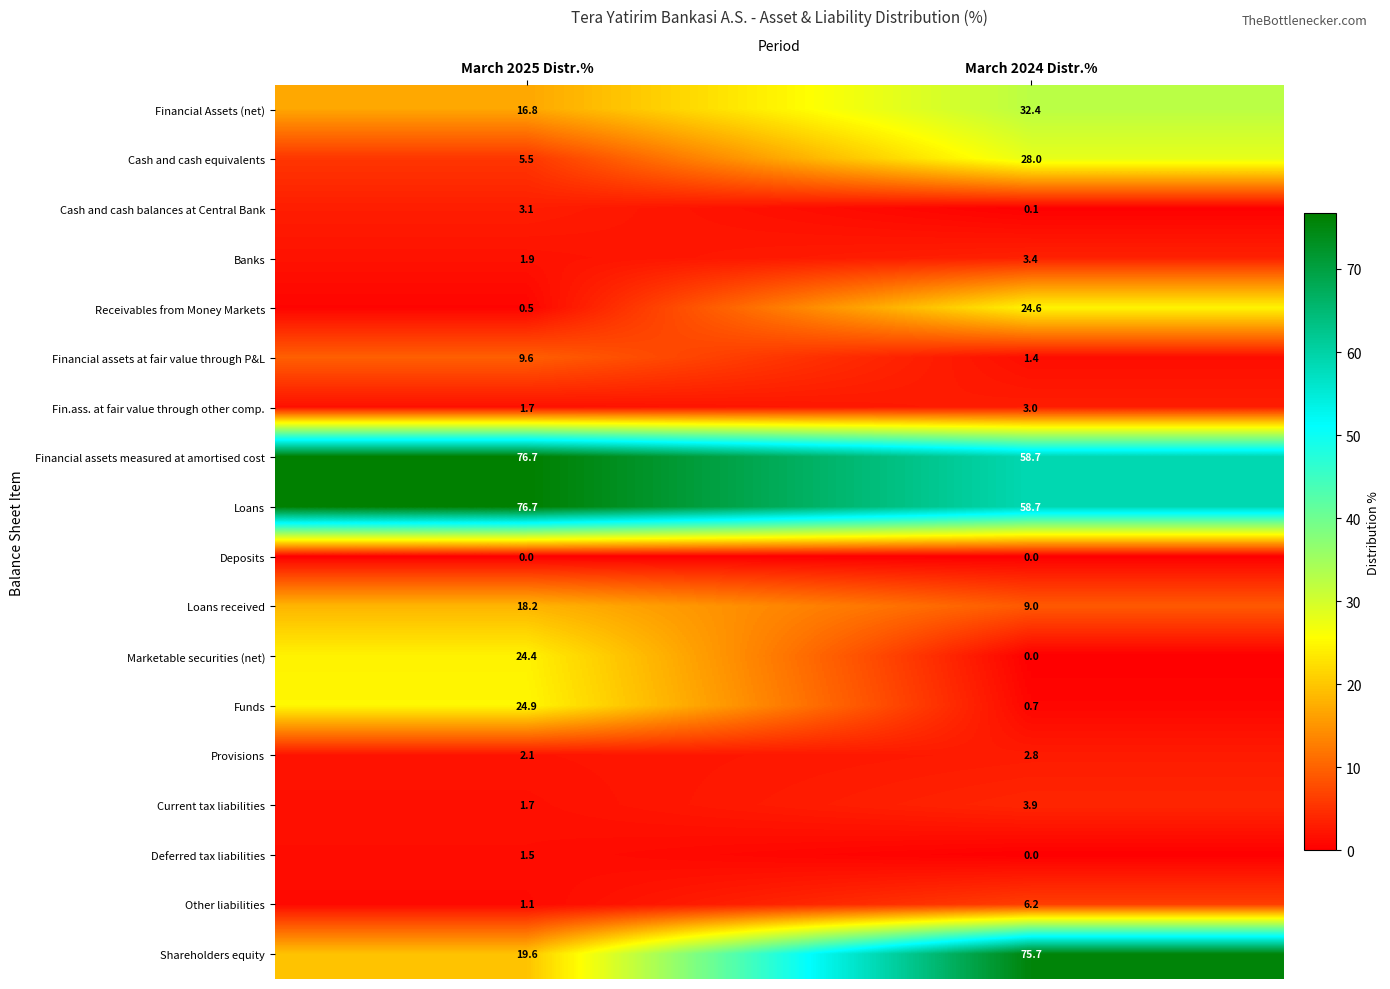

List the labels in order of Marketable securities (net) value, smallest first.

March 2024 Distr.%, March 2025 Distr.%